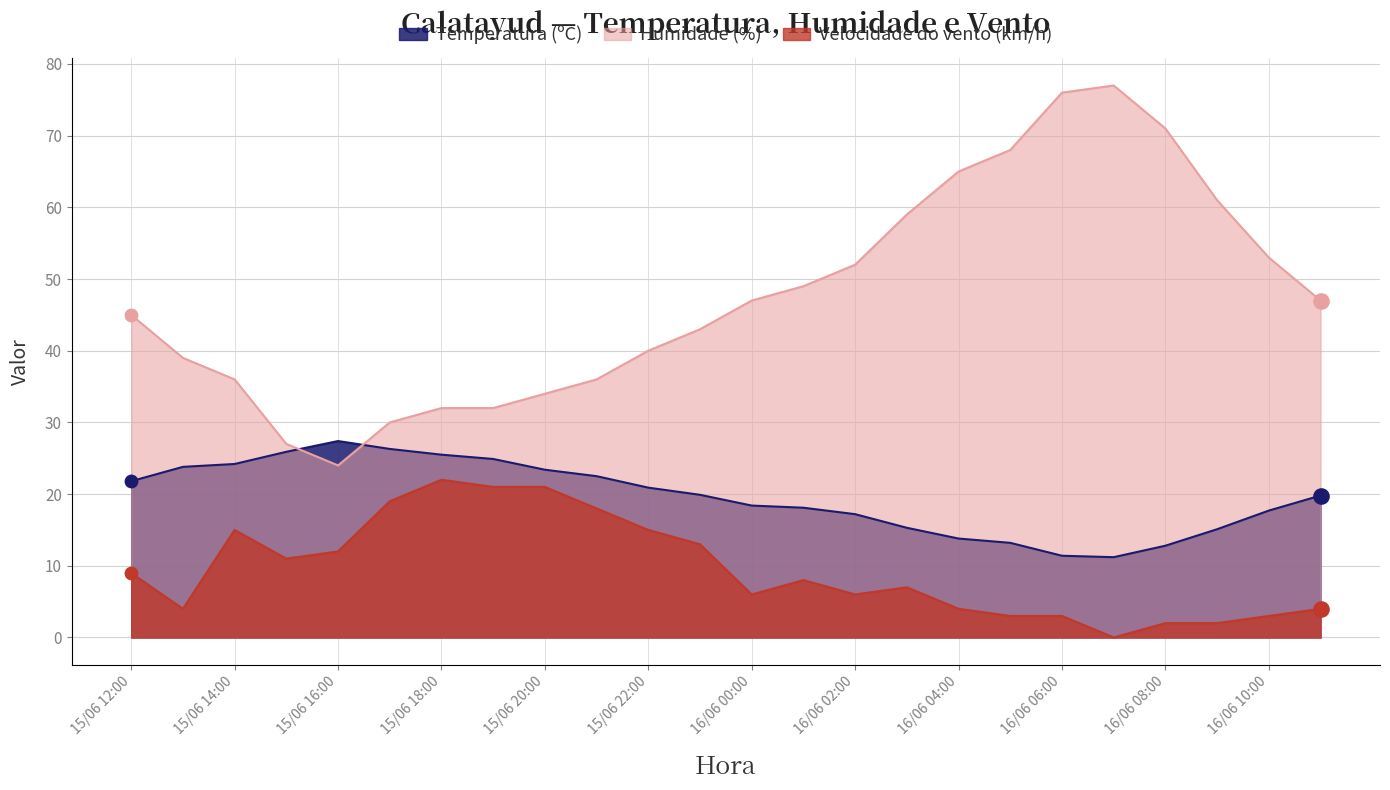

At which category is the sum across all series the highest?

16/06 06:00